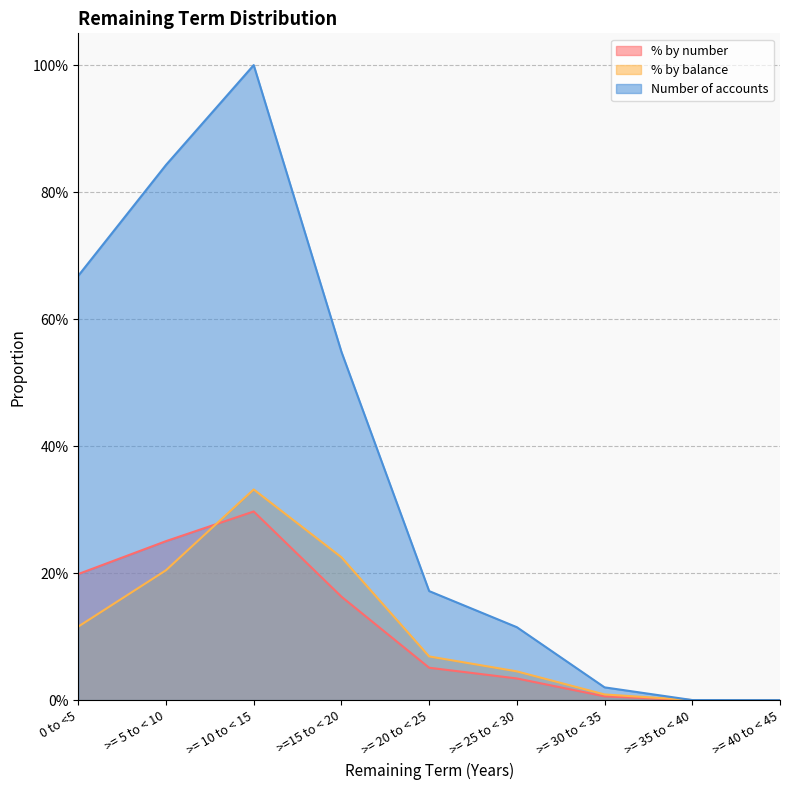

At how many categories does at least one series exceed 0?

8